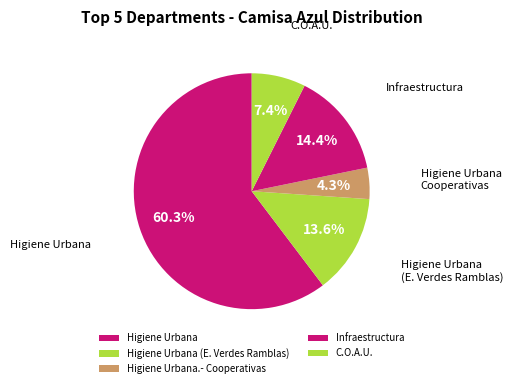

How many segments does this pie chart have?

5